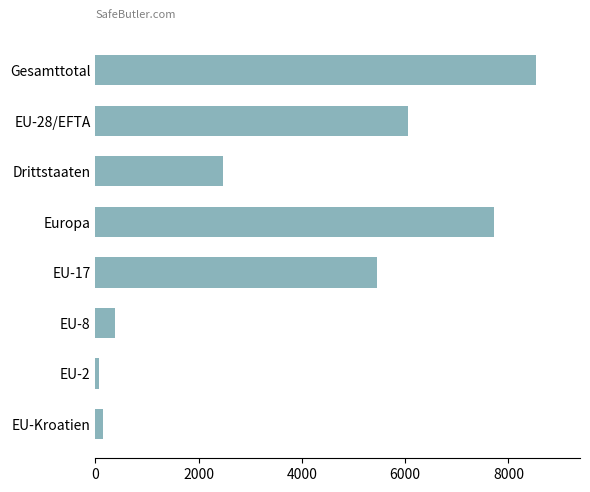

How many data points does each series have?

8